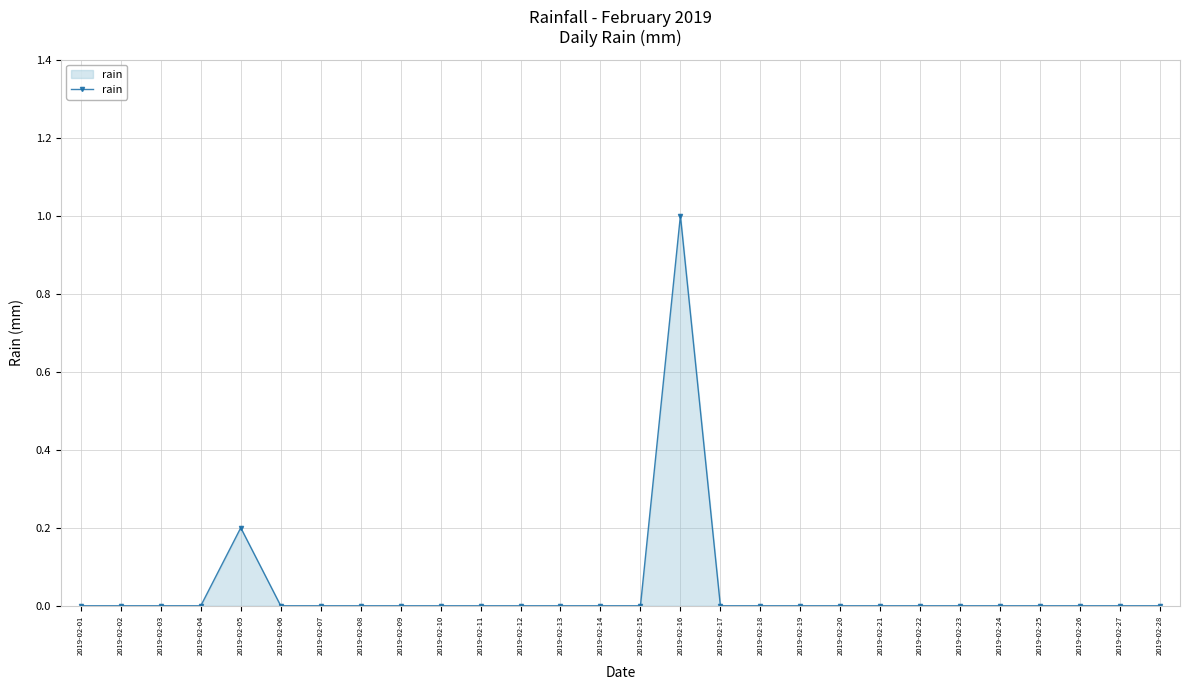

How many lines are shown in the chart?

1